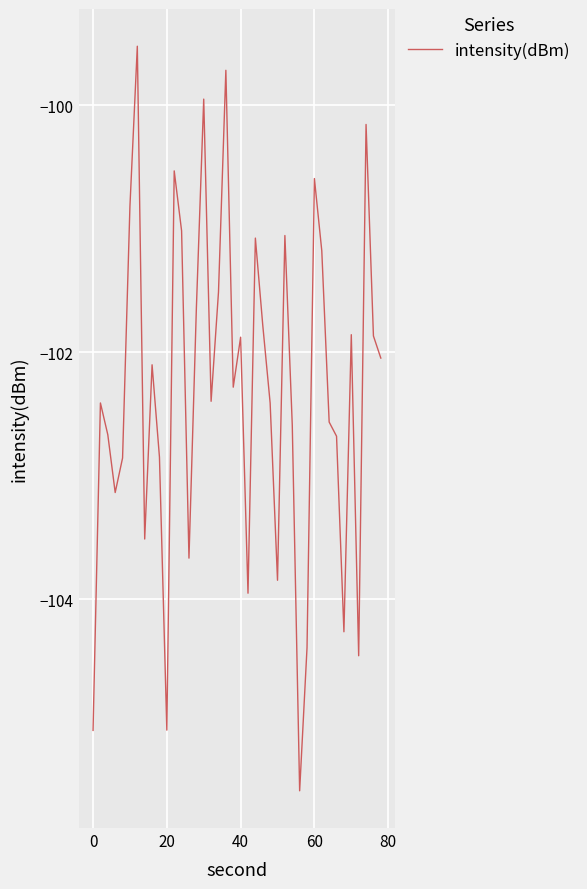

What is the difference between the maximum and minimum values?

6.0